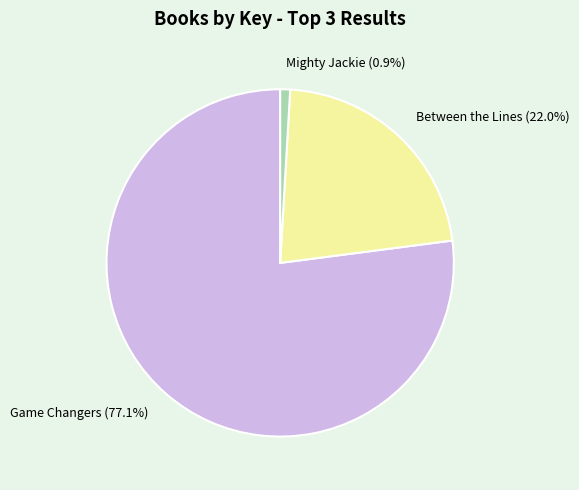

What is the total percentage of Game Changers and Between the Lines?

99.1%